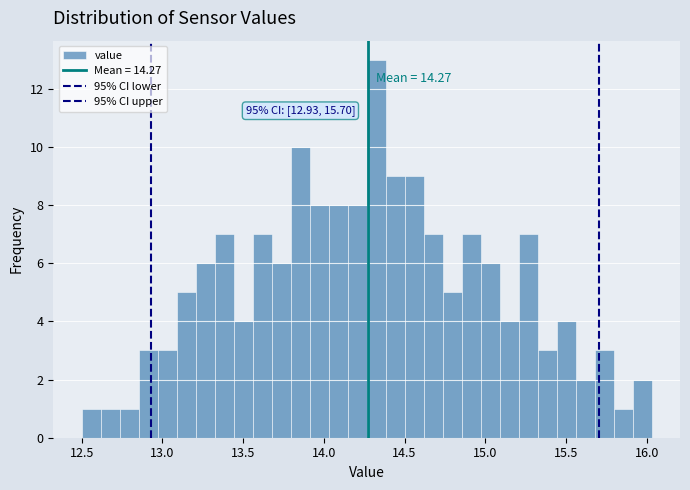

Read against the x-axis, roughly where is the centre of the tallest bar?

14.30